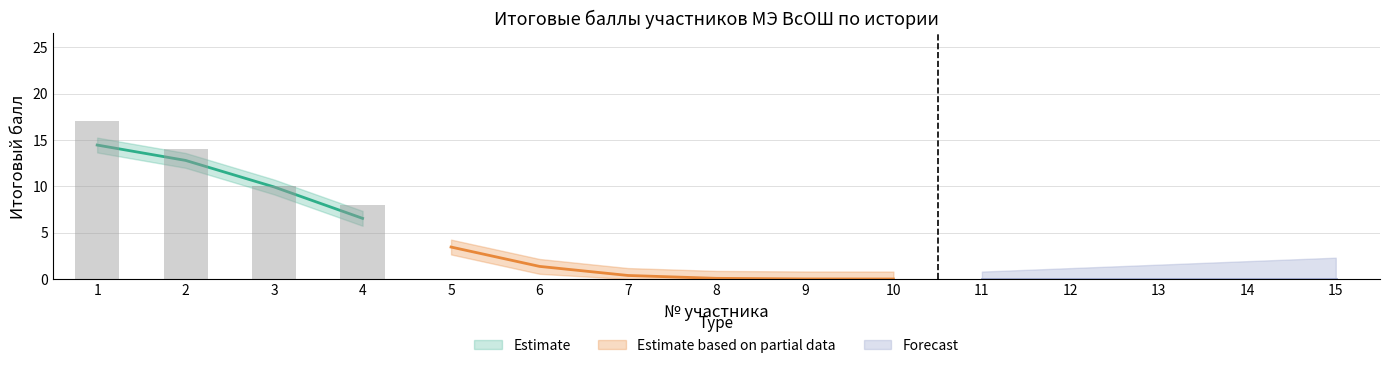

Between 1 and 5, which is larger?

1